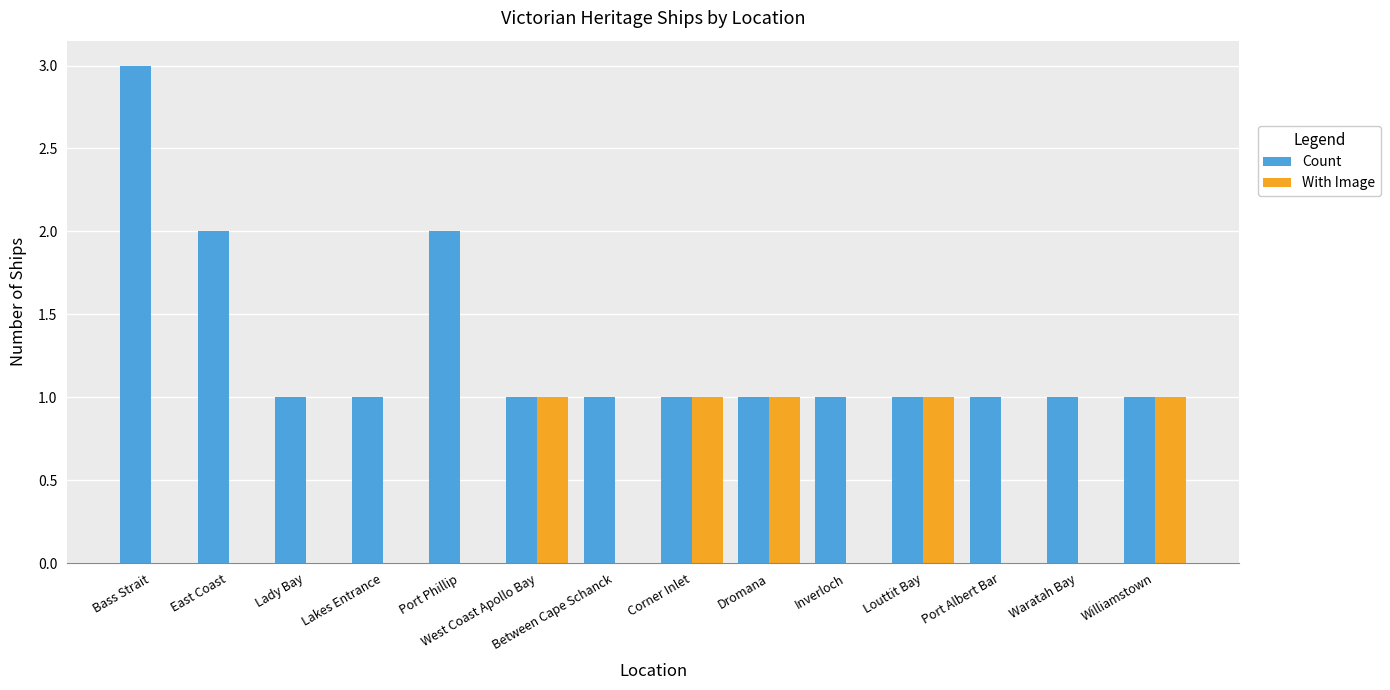

Reading left to right, extract all data points from this chart.

Count: 3	2	1	1	2	1	1	1	1	1	1	1	1	1
With Image: 0	0	0	0	0	1	0	1	1	0	1	0	0	1